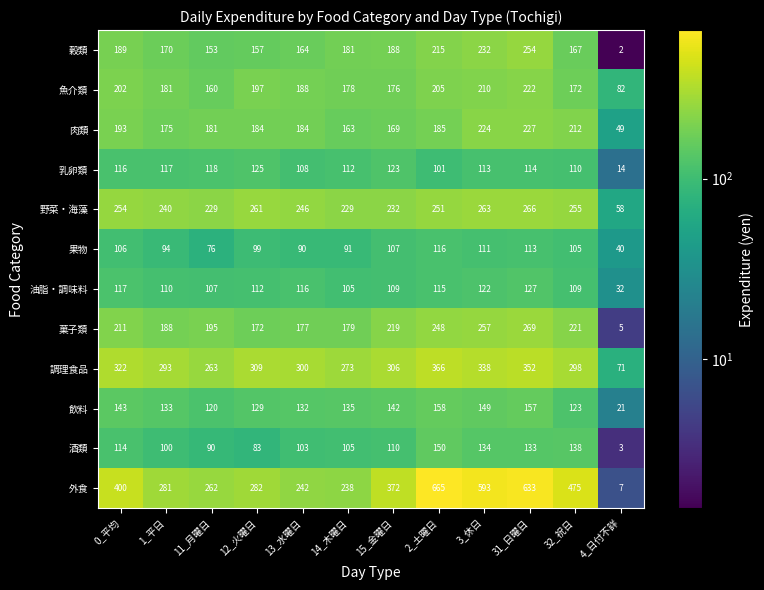

At which label does 油脂・調味料 reach its peak?

31_日曜日